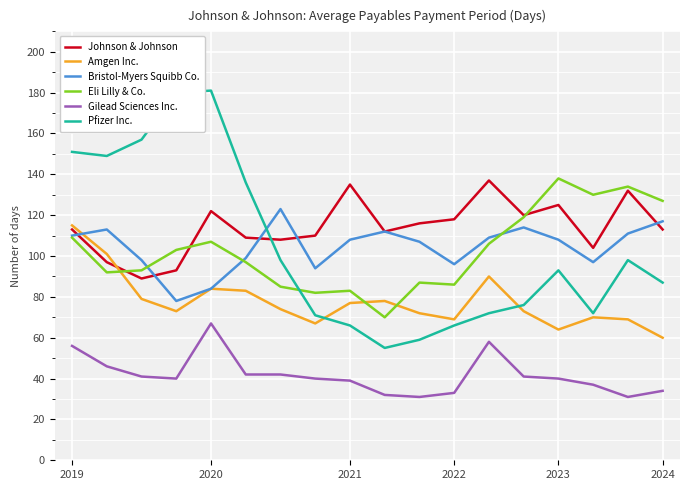

Which series has the largest range (max minus min)?

Pfizer Inc.